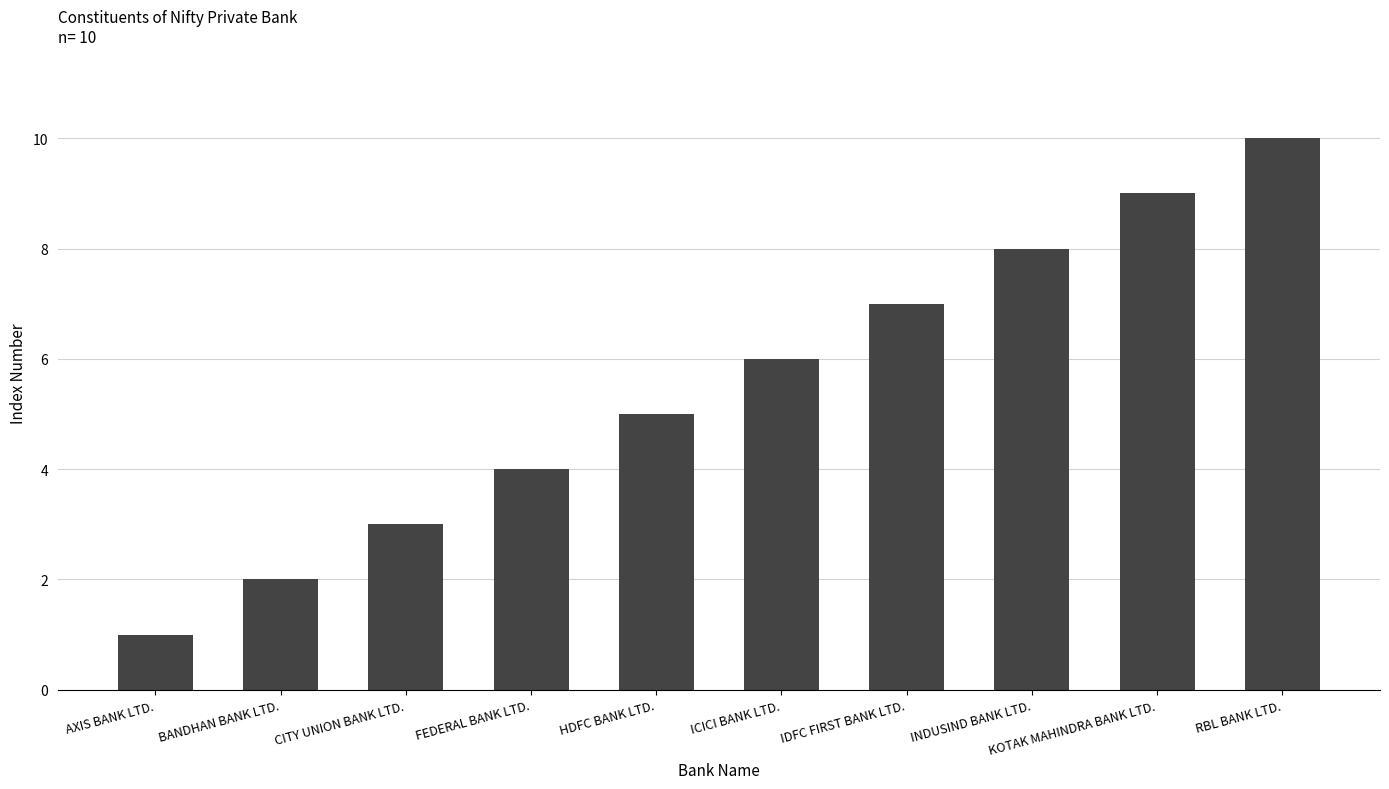

List the labels in order of value, largest first.

RBL BANK LTD., KOTAK MAHINDRA BANK LTD., INDUSIND BANK LTD., IDFC FIRST BANK LTD., ICICI BANK LTD., HDFC BANK LTD., FEDERAL BANK LTD., CITY UNION BANK LTD., BANDHAN BANK LTD., AXIS BANK LTD.